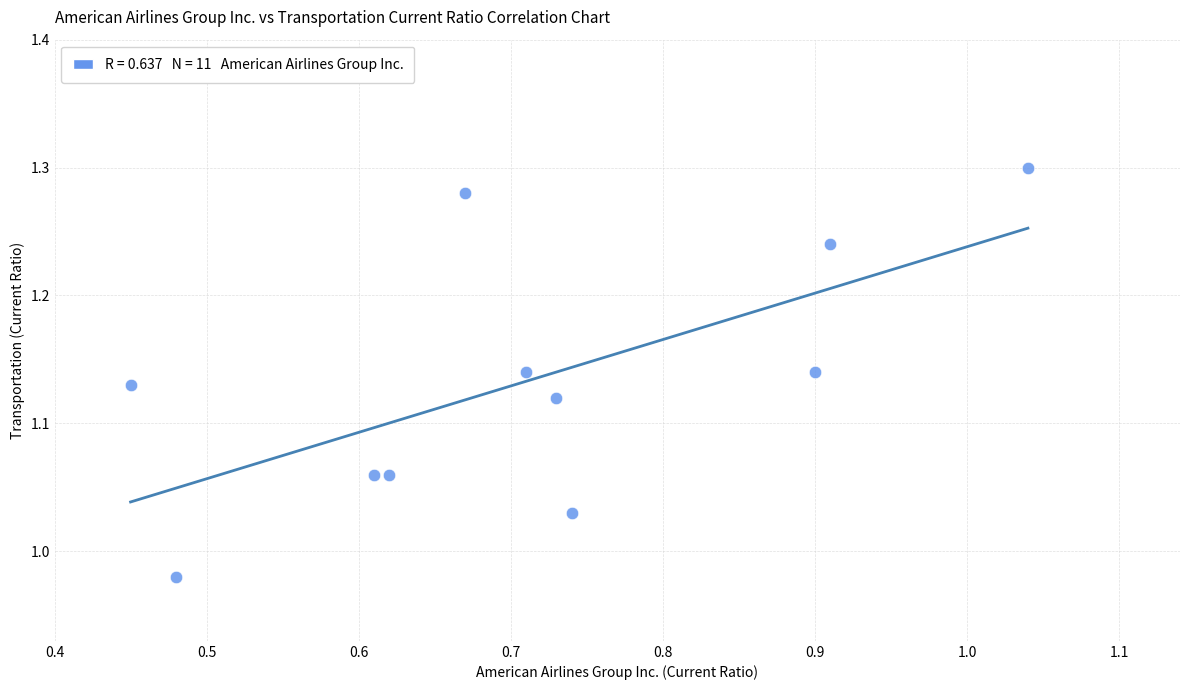

What is the average X value?

0.7